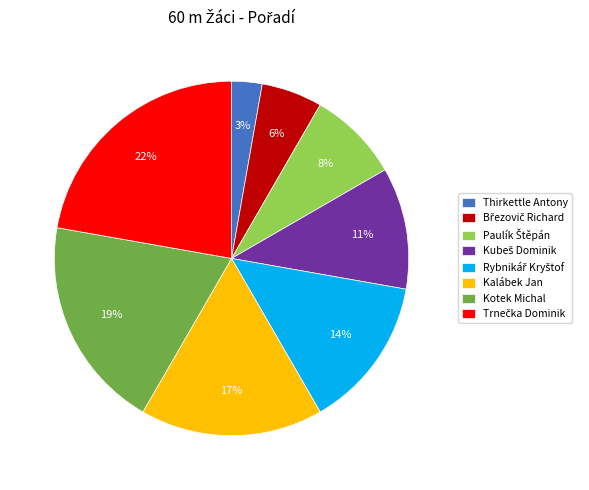

Combined, do Kotek Michal and Thirkettle Antony account for over 50%?

No